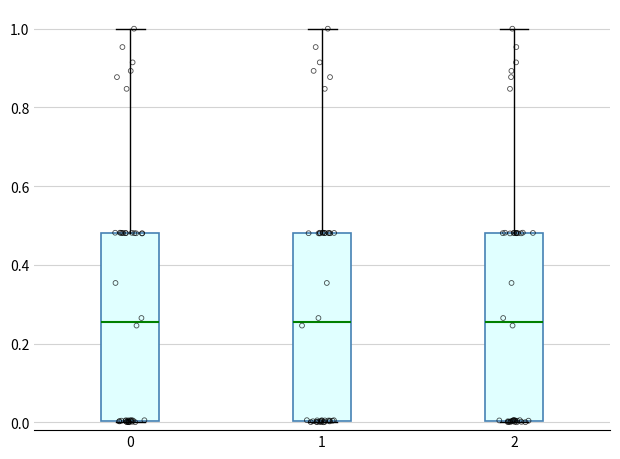

Where is the lower edge of the box at x = 0 on the y-axis? The values are not printed on the chart, so give them approximately, as read against the axis.

0.00